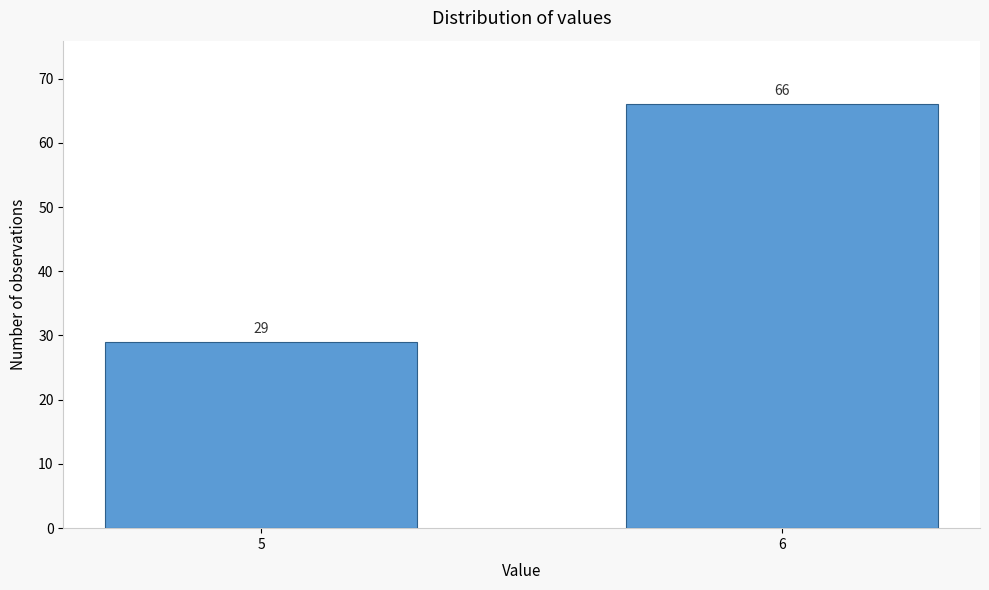

Reading left to right, transcribe all the data shown in this chart.

5=29	6=66